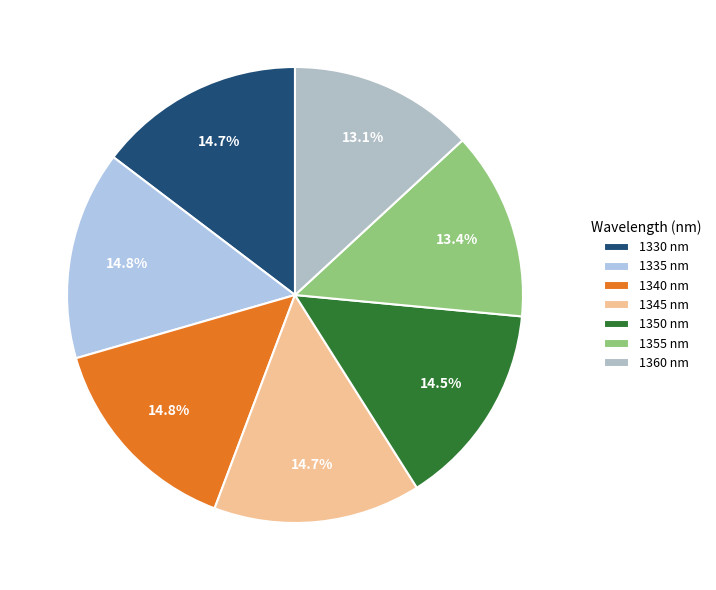

How many slices are in this pie chart?

7